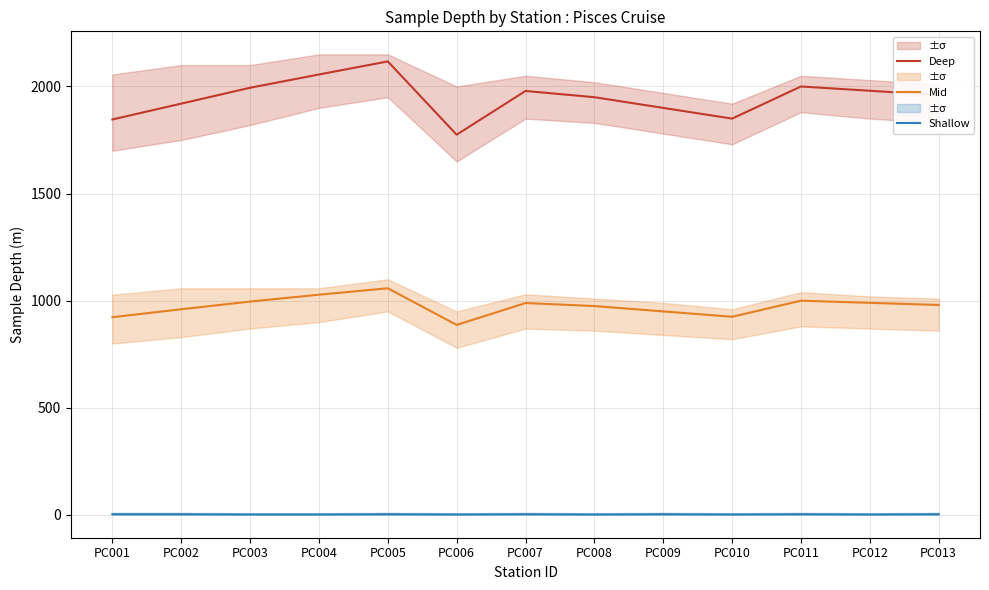

At which label is Deep closest to 1946?

PC008